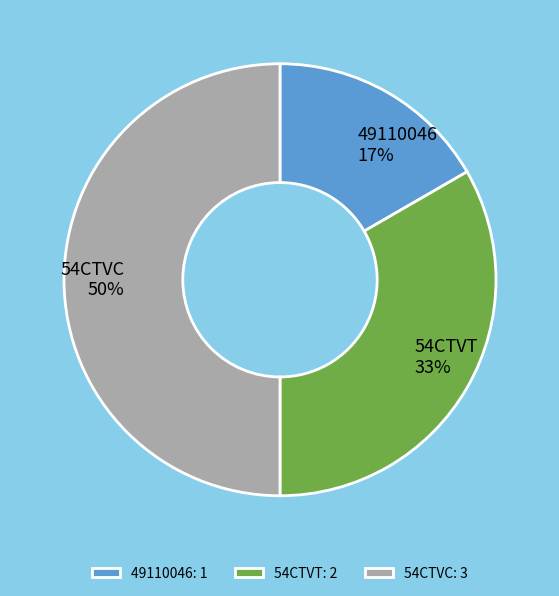

To the nearest percent, what is the average slice percentage?

33%